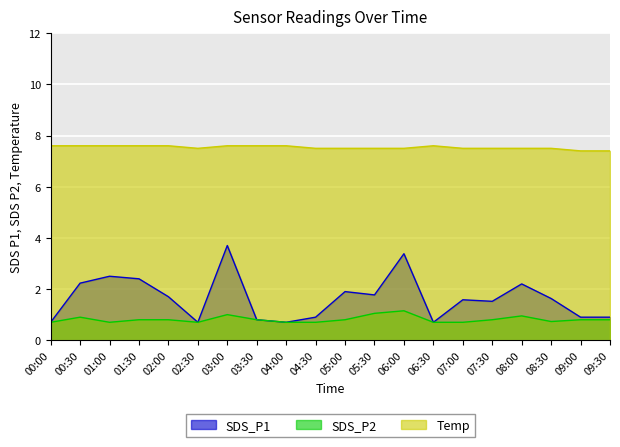

The value of Temp at 00:00 is 11.2. True or false?

False